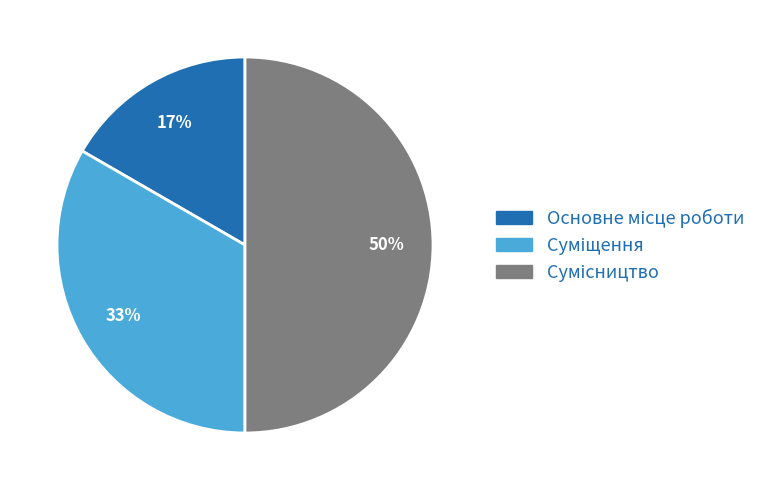

To the nearest percent, what is the average slice percentage?

33%